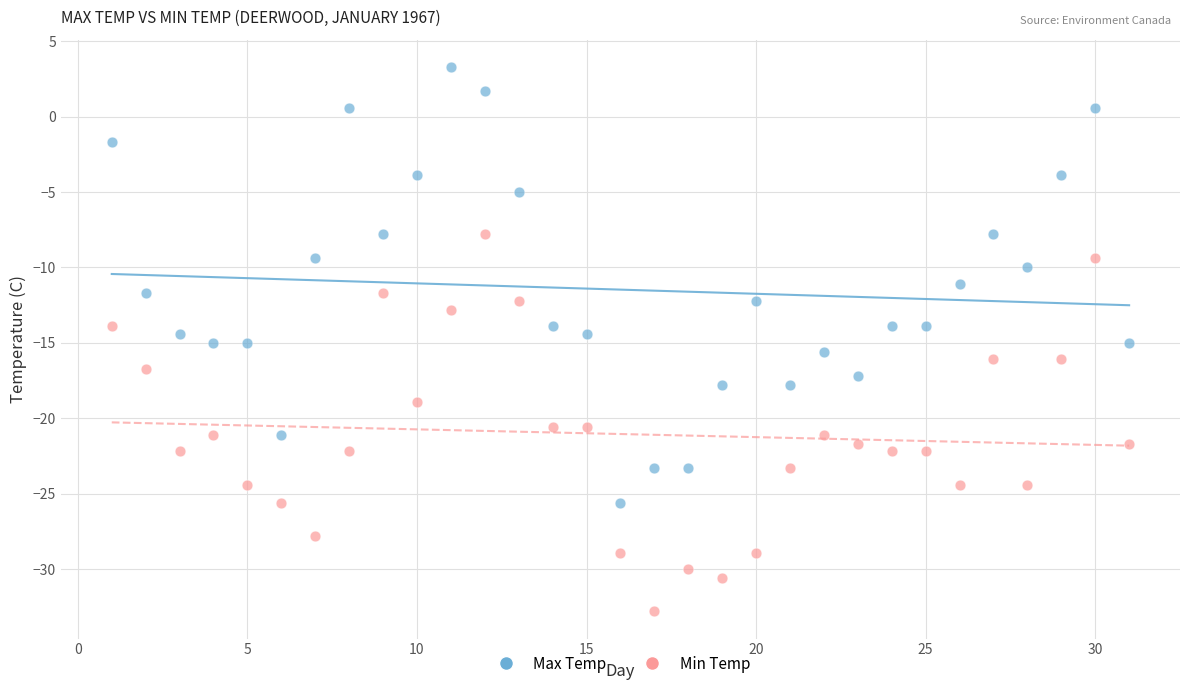

Which series contains the highest Y value?

Max Temp